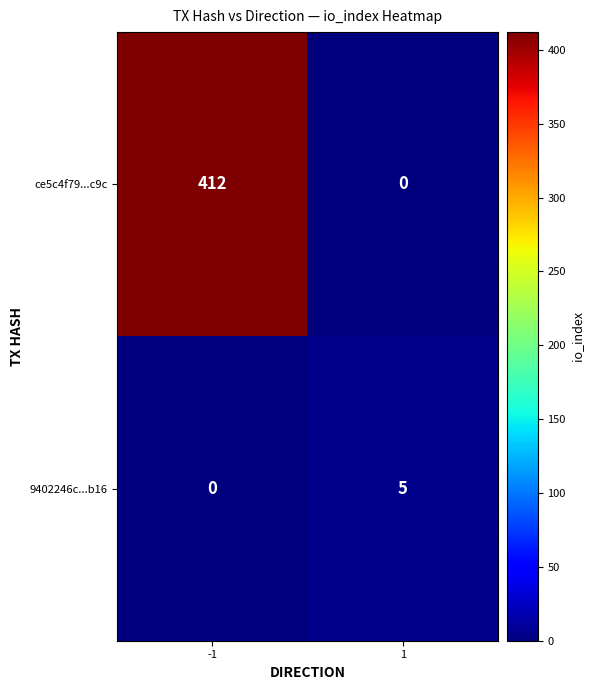

What is the approximate value of 9402246c...b16 at 1?

5